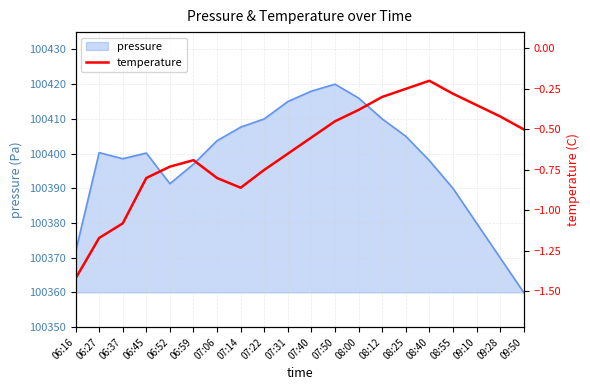

The pressure series shows 175785.0 at 08:40. True or false?

False